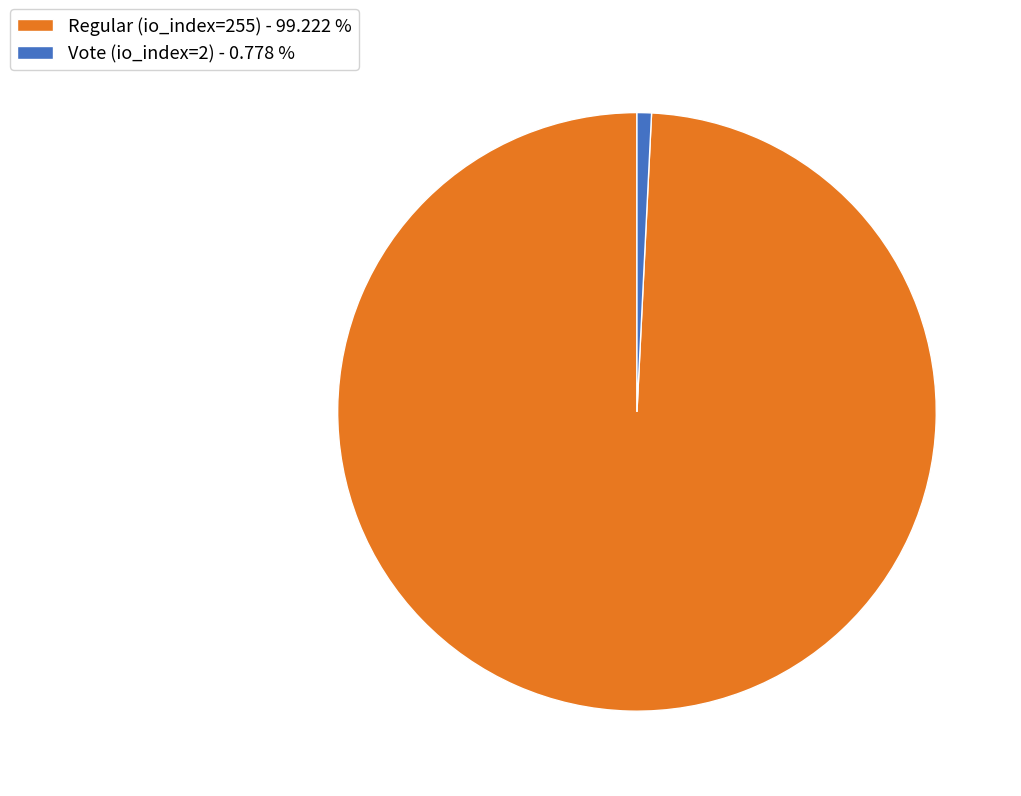

Combined, do Regular (io_index=255) - 99.222 % and Vote (io_index=2) - 0.778 % account for over 50%?

Yes